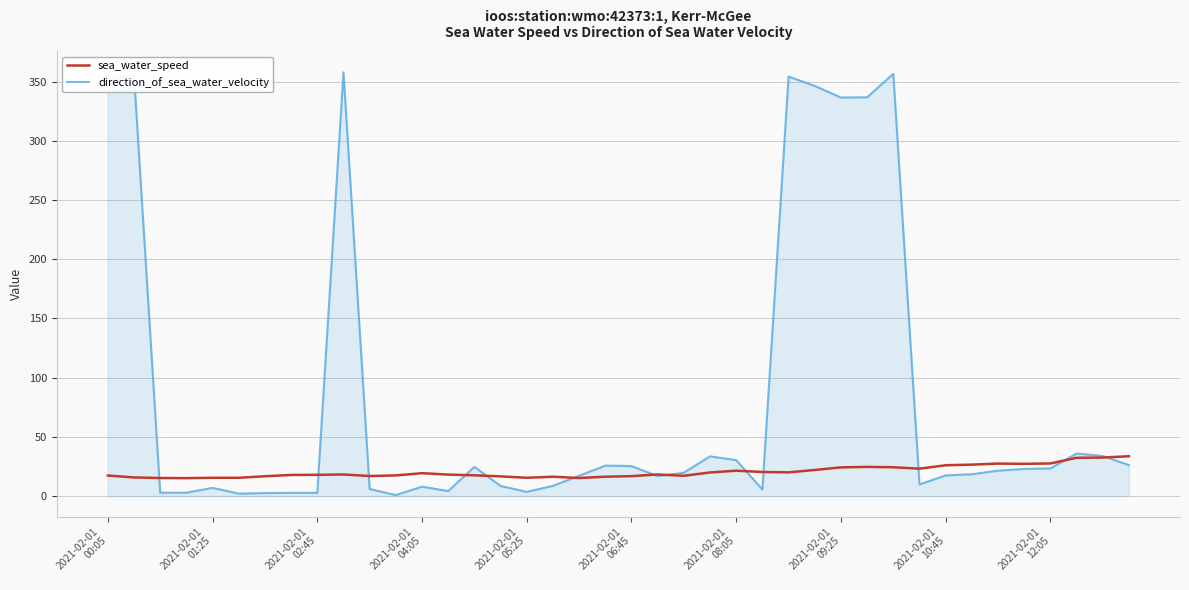

Rank the series by their average value, from highest to lowest.

direction_of_sea_water_velocity, sea_water_speed